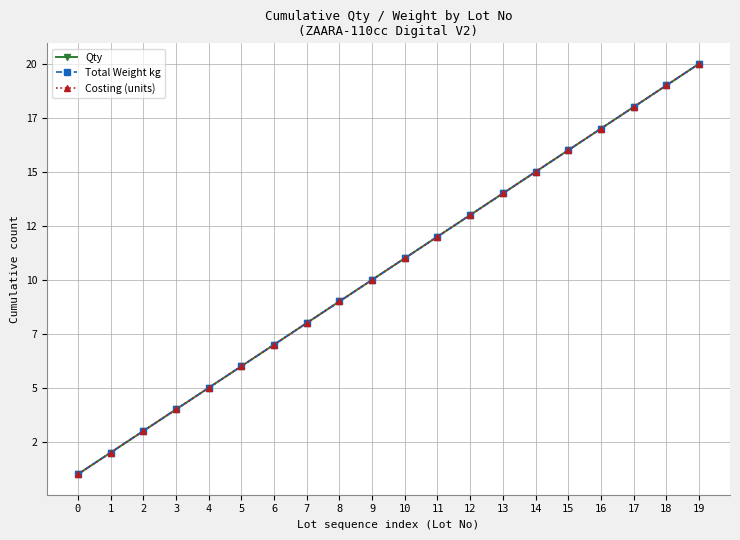

True or false: Qty and Total Weight kg intersect in this chart.

False